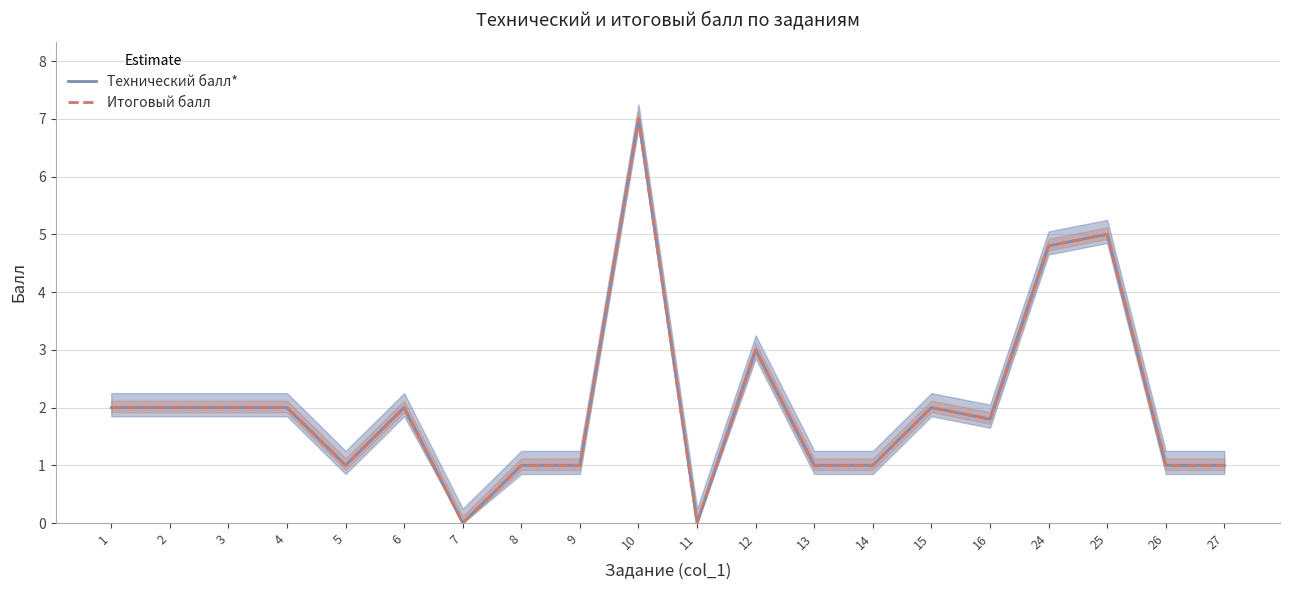

At which category does Технический балл* reach its first local valley?

5